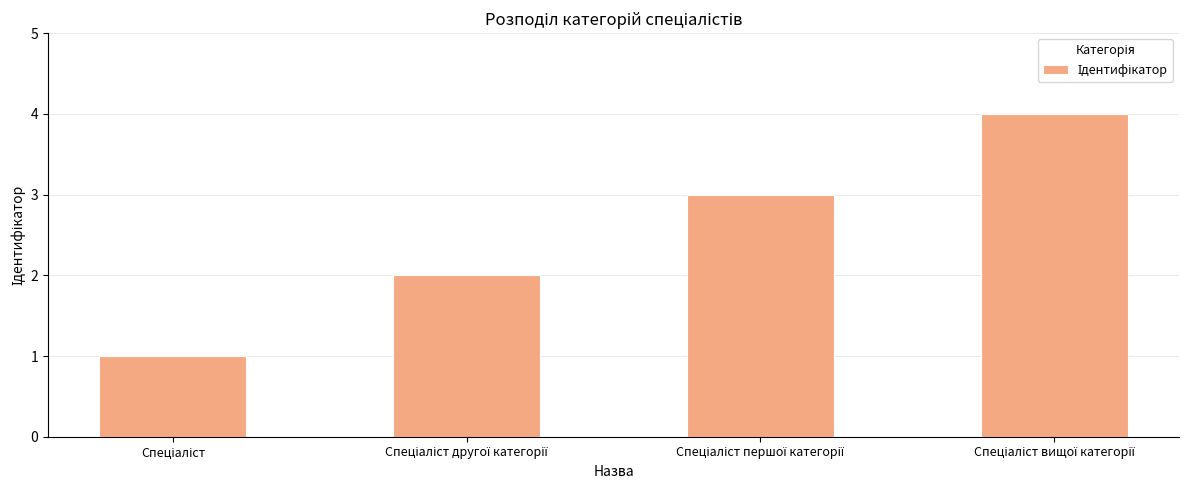

Reading right to left, transcribe all the data shown in this chart.

4	3	2	1